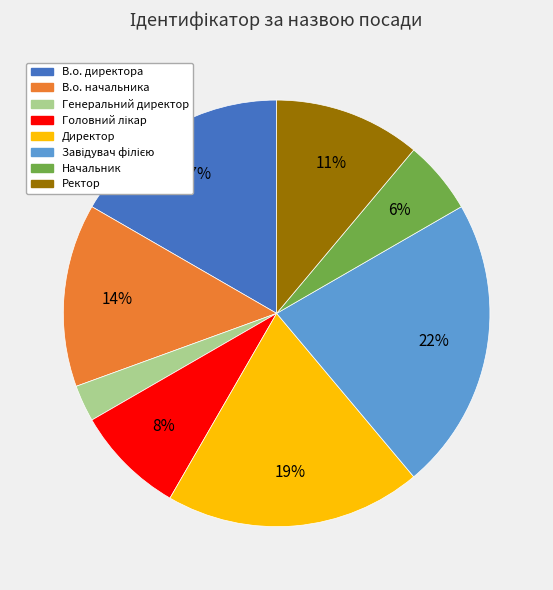

To the nearest percent, what is the combined percentage of Ректор and В.о. директора?

28%